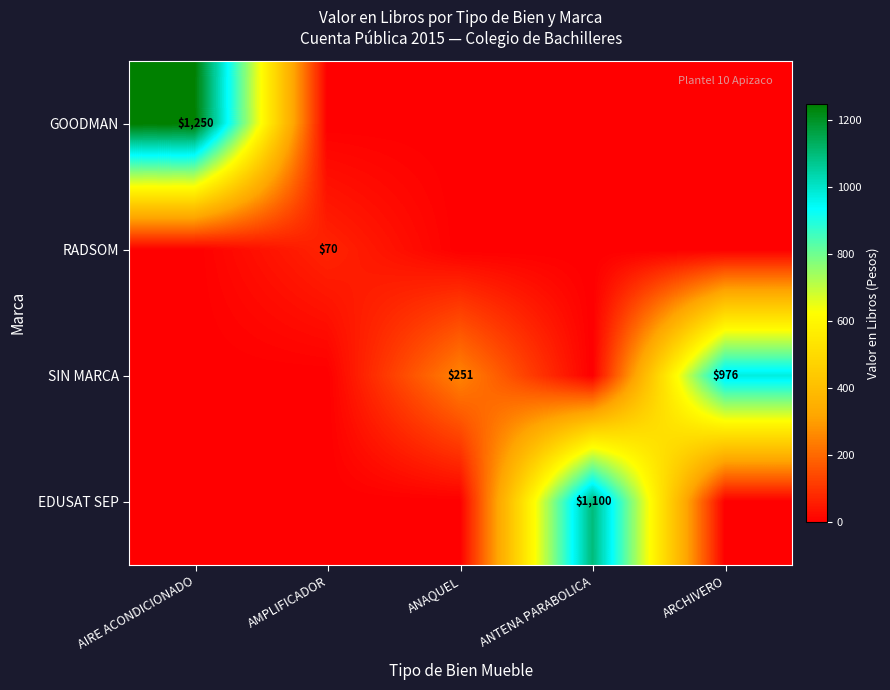

At which category is the sum across all series the highest?

AIRE ACONDICIONADO